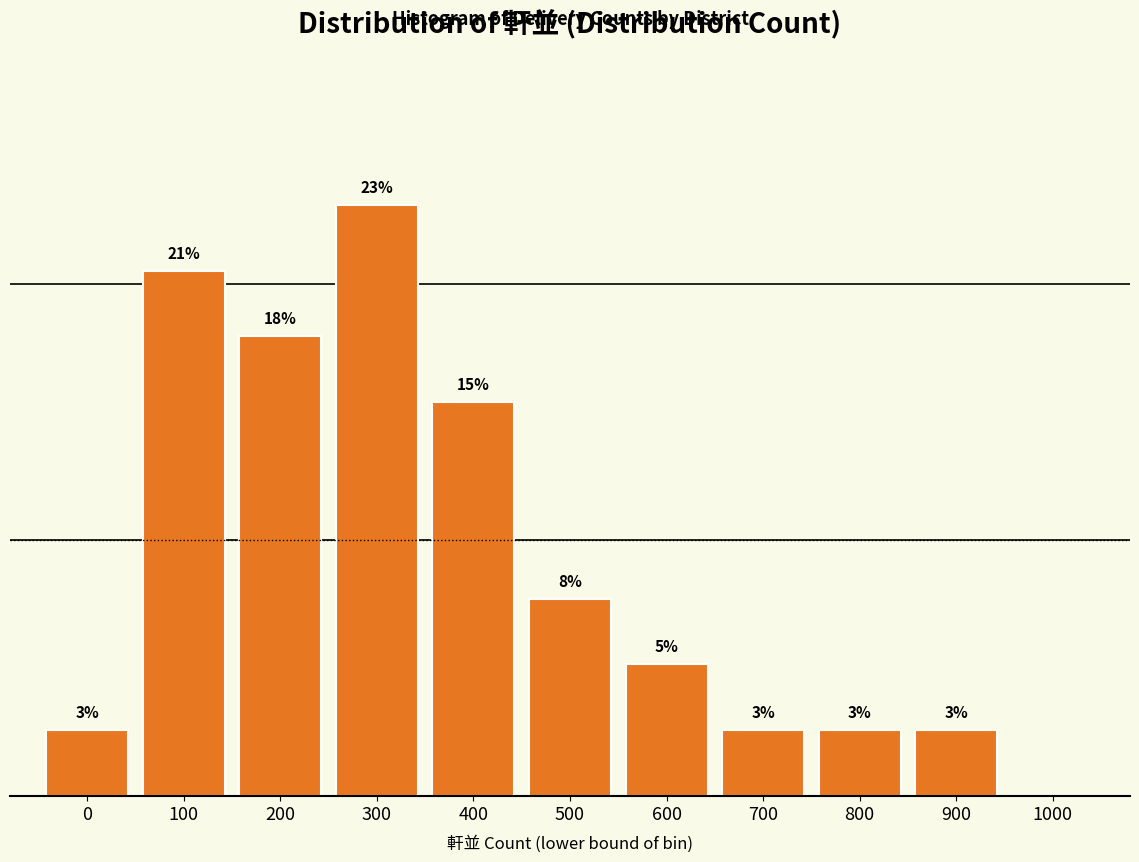

Are the bars horizontal?

No